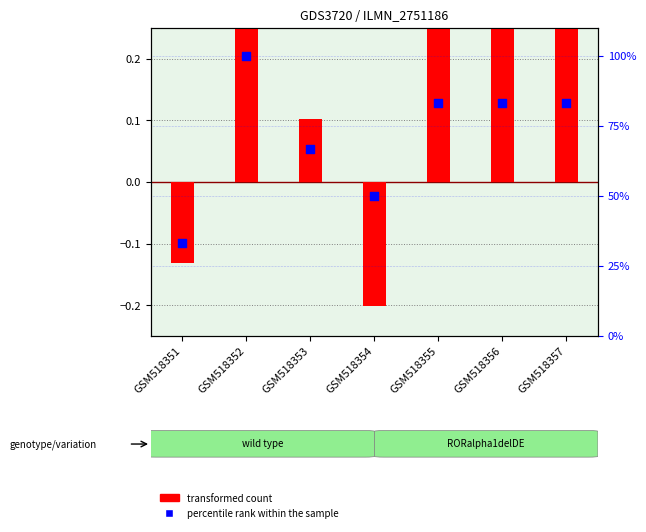

At which category is the sum across all series the highest?

GSM518352